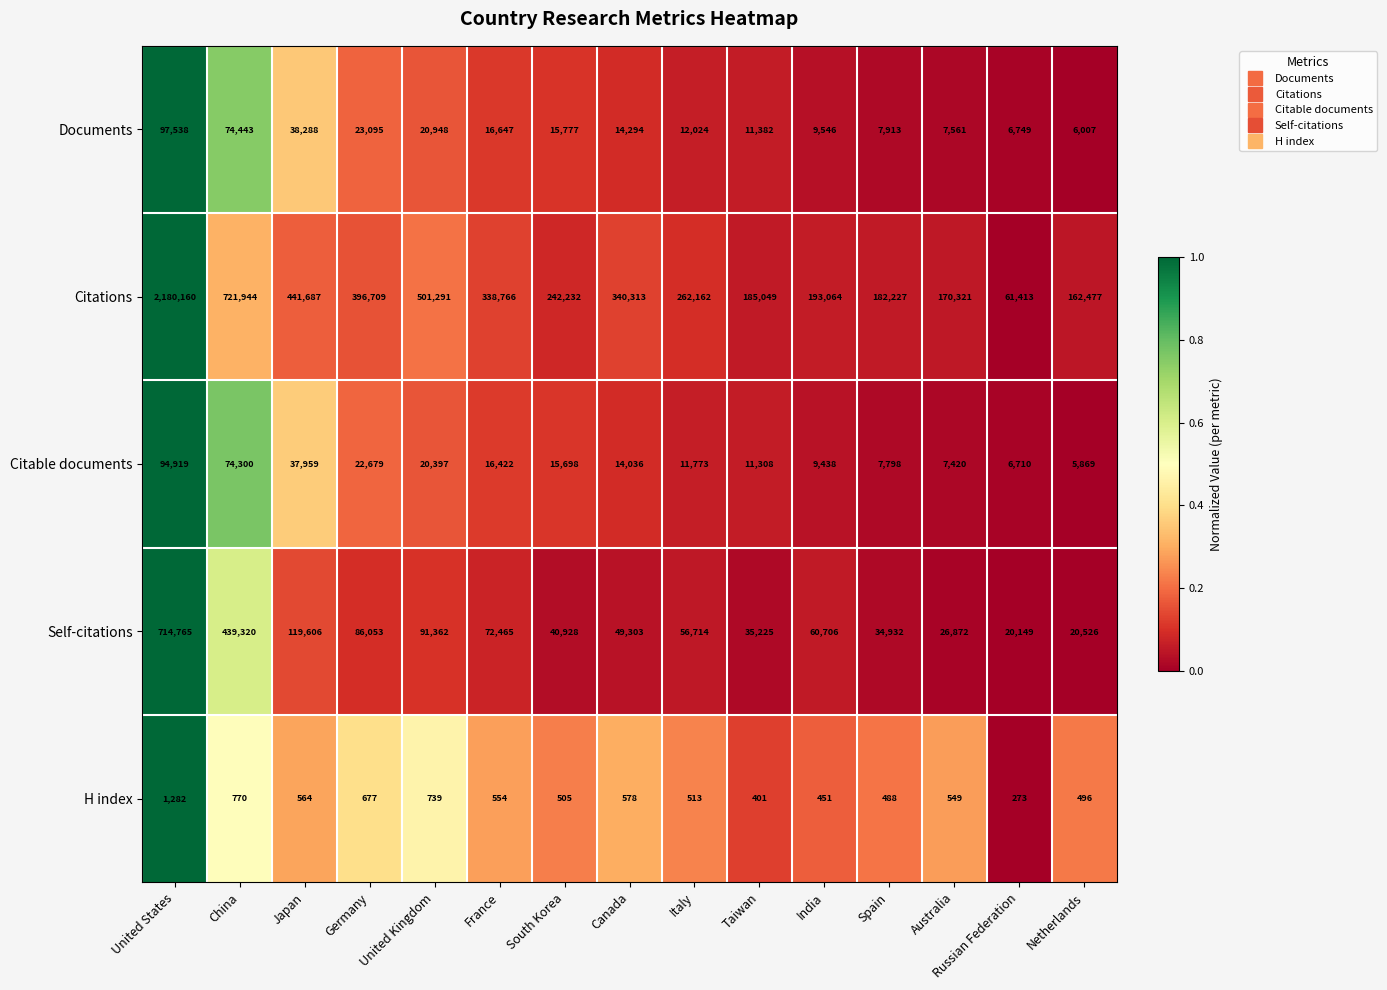

True or false: Citable documents has a value of 6772 at Canada.

False